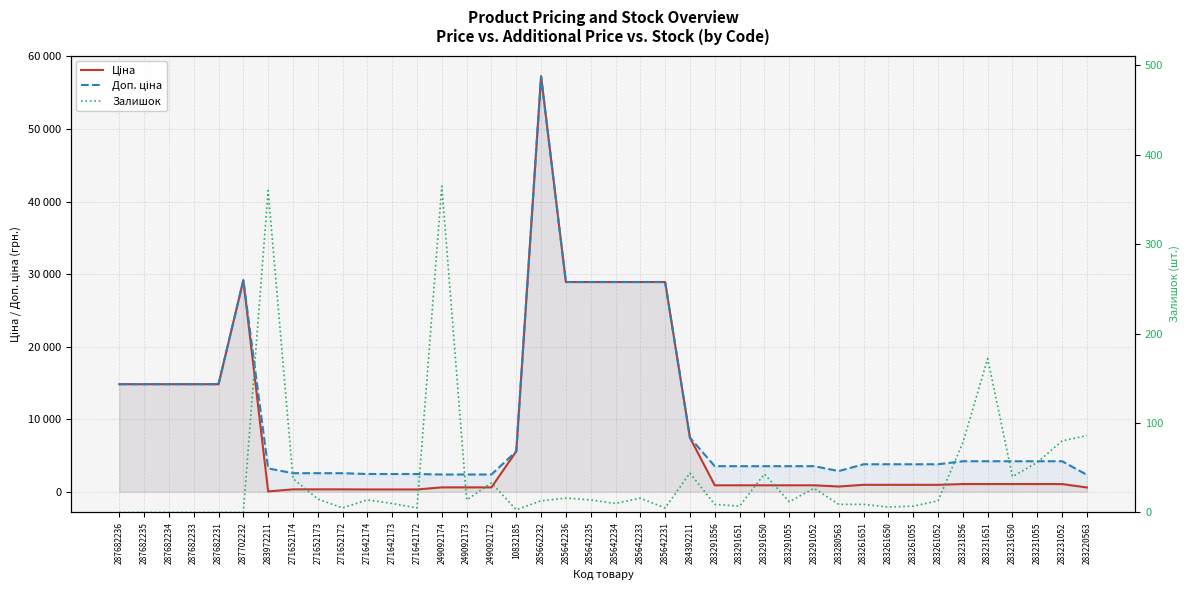

Where is the first local maximum for Доп. ціна?

287702232